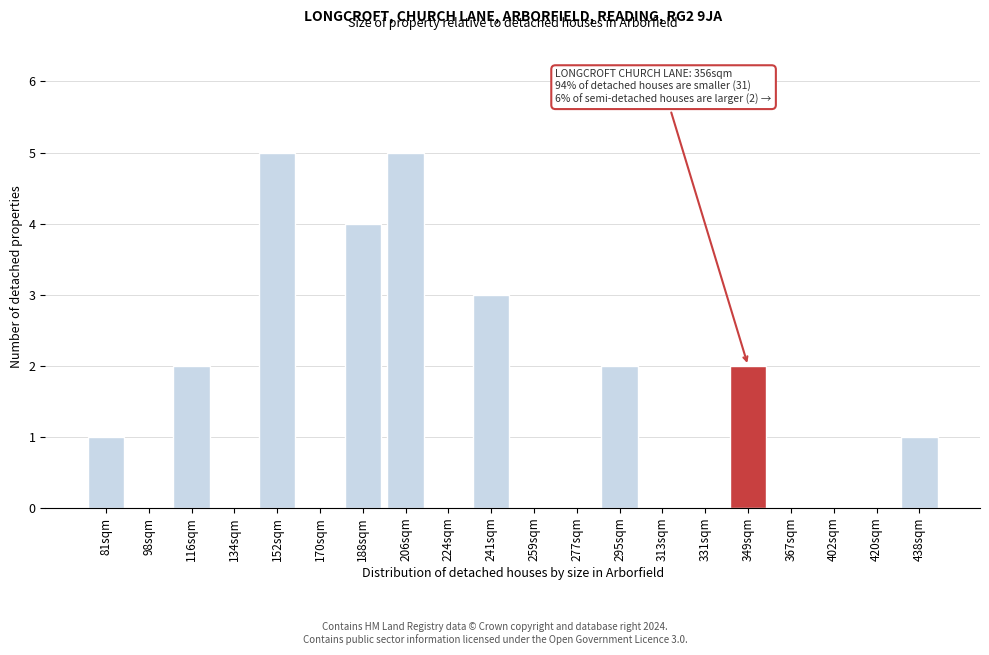

Reading right to left, list all the values displayed in this chart.

438sqm=1	420sqm=0	402sqm=0	367sqm=0	349sqm=2	331sqm=0	313sqm=0	295sqm=2	277sqm=0	259sqm=0	241sqm=3	224sqm=0	206sqm=5	188sqm=4	170sqm=0	152sqm=5	134sqm=0	116sqm=2	98sqm=0	81sqm=1